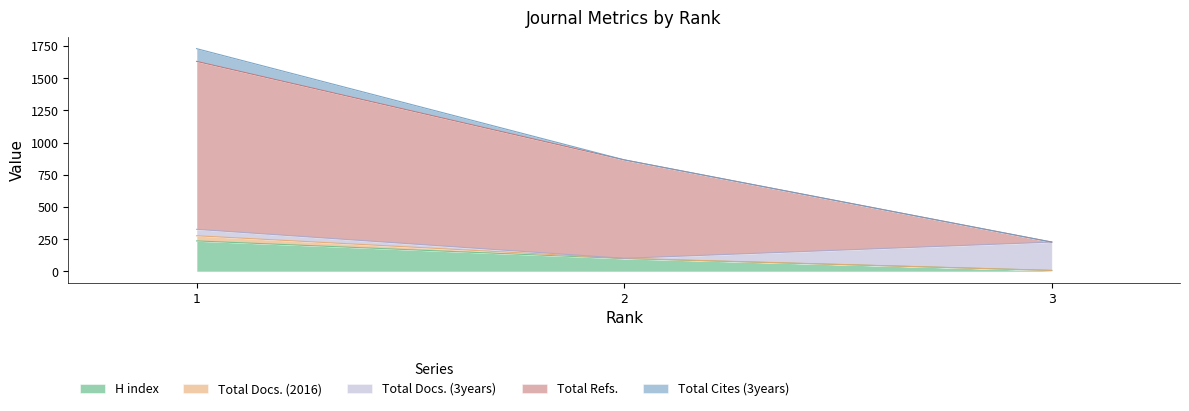

Reading left to right, list all the values displayed in this chart.

H index: 1=237	2=100	3=8
Total Docs. (2016): 1=40	2=2	3=0
Total Docs. (3years): 1=50	2=0	3=220
Total Refs.: 1=1303	2=764	3=0
Total Cites (3years): 1=99	2=0	3=0